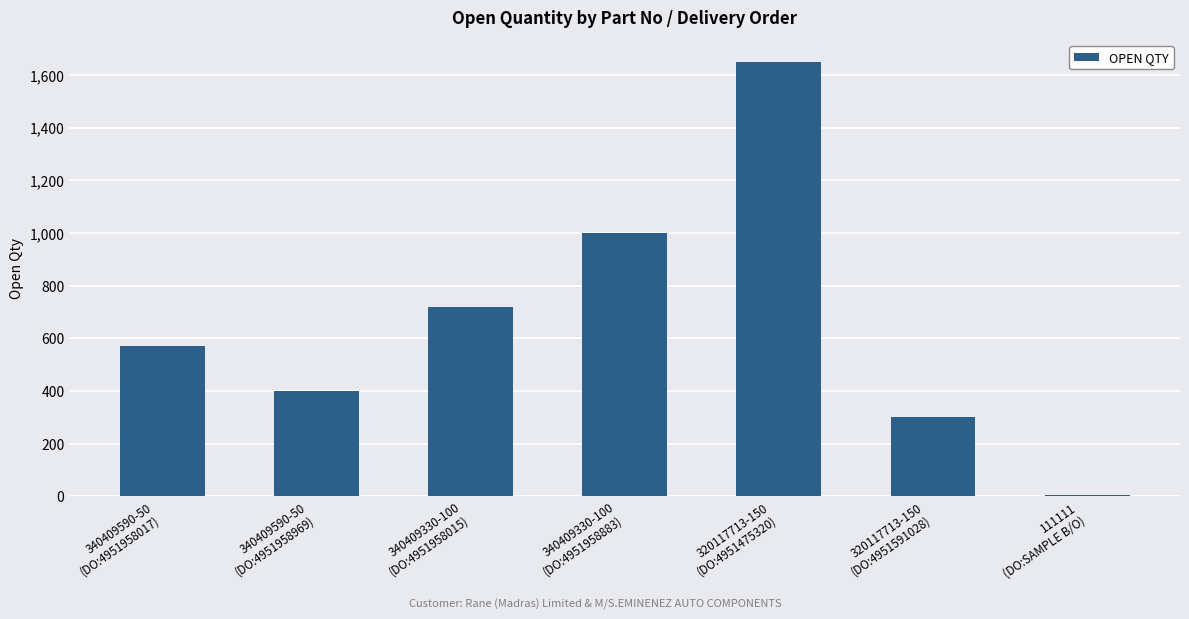

Read the value at 340409590-50
(DO:4951958017), to the nearest 10.

570